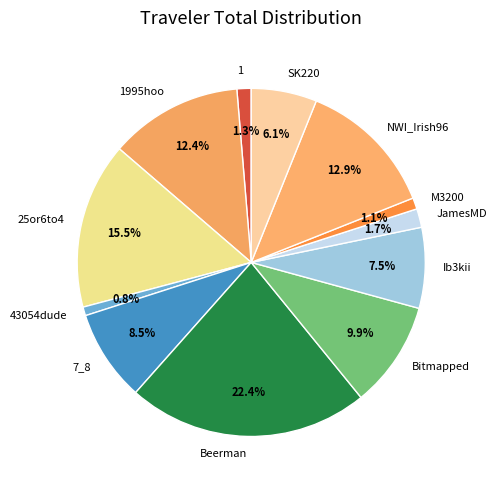

The Bitmapped slice represents 10% of the pie. True or false?

True